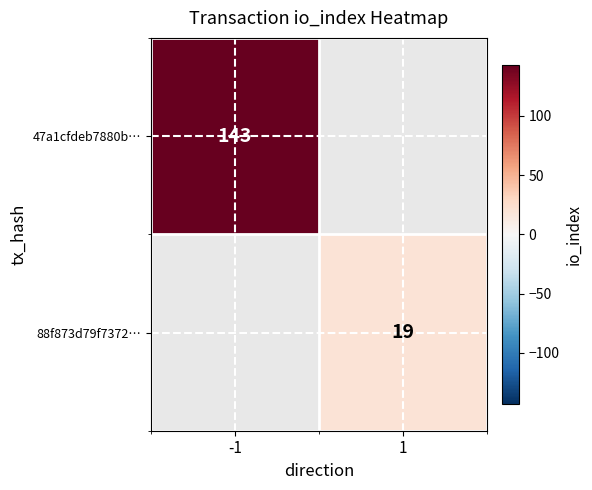

True or false: 47a1cfdeb7880b… has a value of 143 at -1.

True